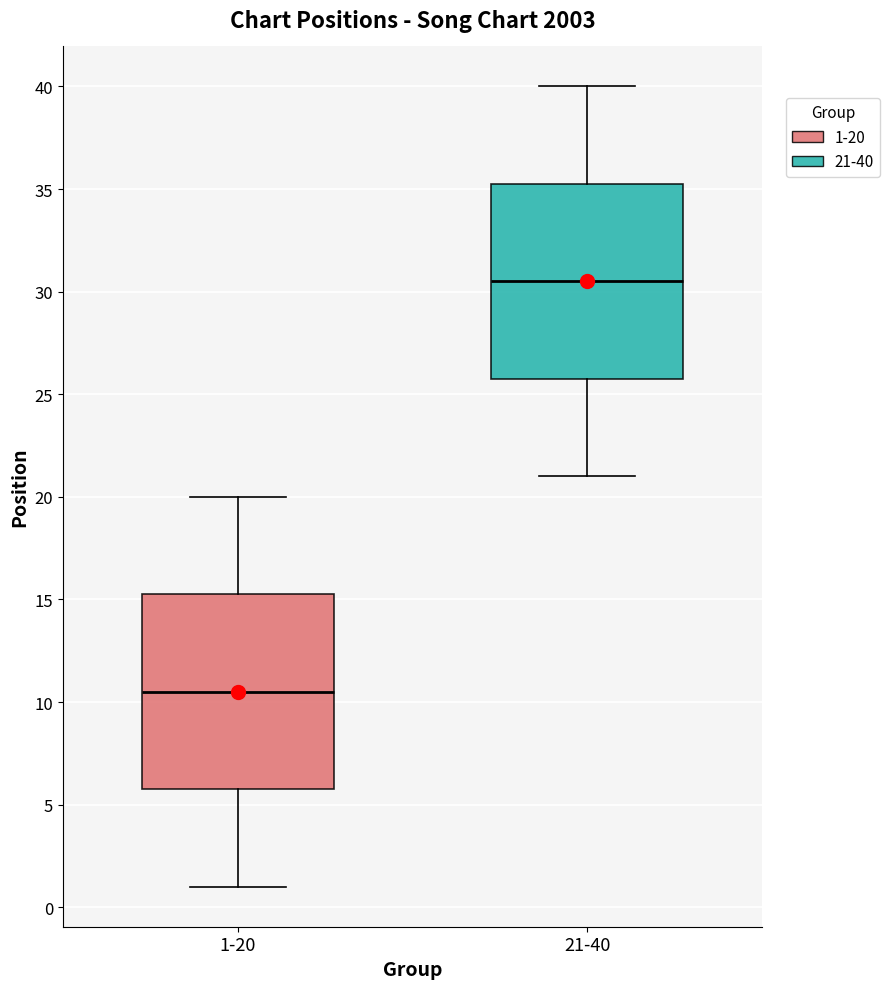

Reading left to right, transcribe this box plot: for each box, give where its median line is, the range the box spans, and where its two whiskers end, as read against the y-axis. The values are not printed on the chart, so give them approximately, as read against the axis.

1-20: median 10.5, box 6.0 to 15.5, whiskers 1.0 to 20.0
21-40: median 30.5, box 26.0 to 35.5, whiskers 21.0 to 40.0